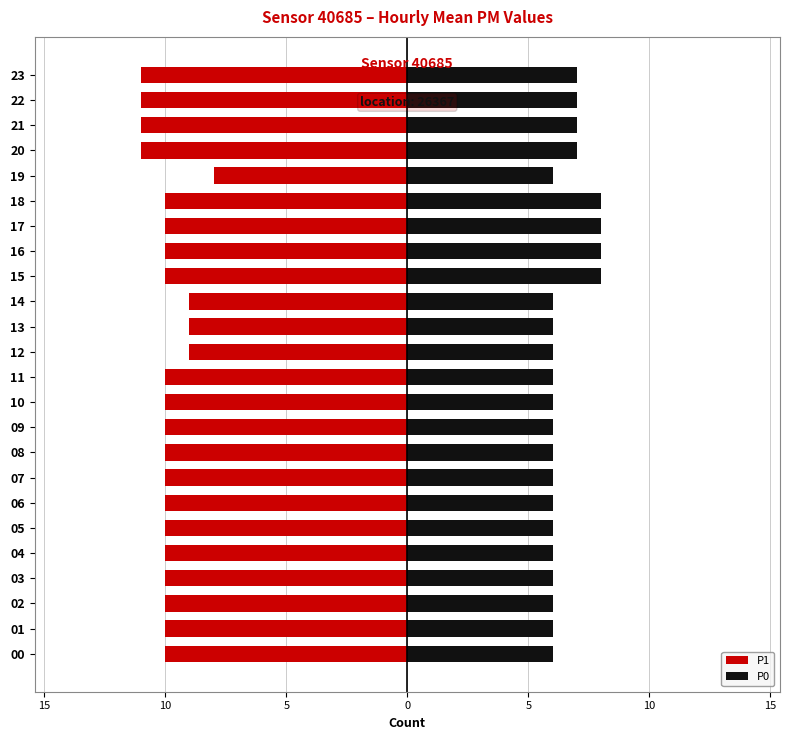

Which series has the widest spread of values?

P1